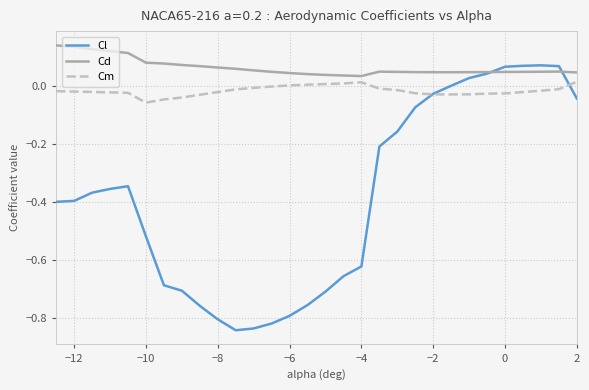

List the series in order of their overall mean, highest first.

Cd, Cm, Cl